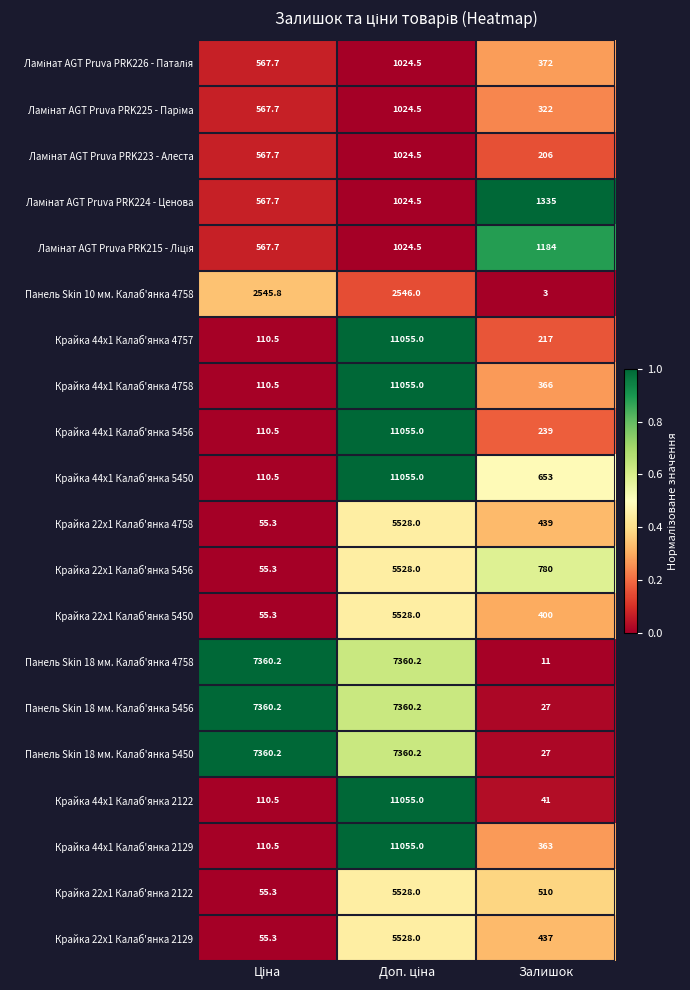

What is the total value across all series at Залишок?

7932.0